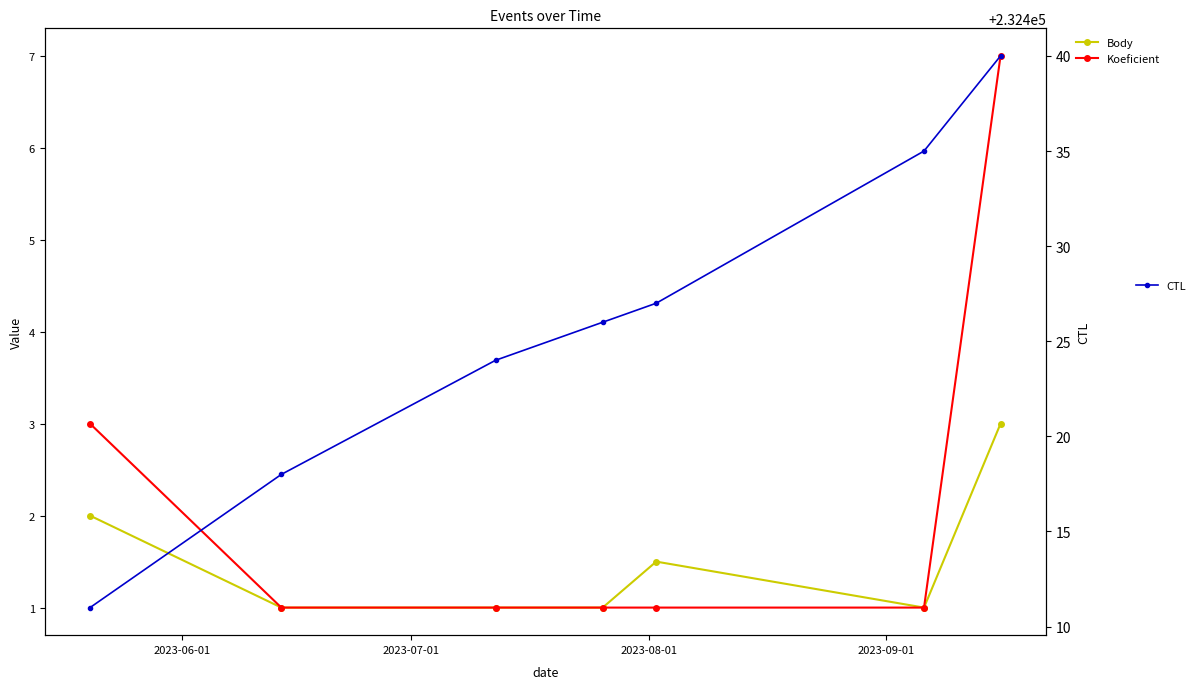

What is the highest value of the CTL series?

232440